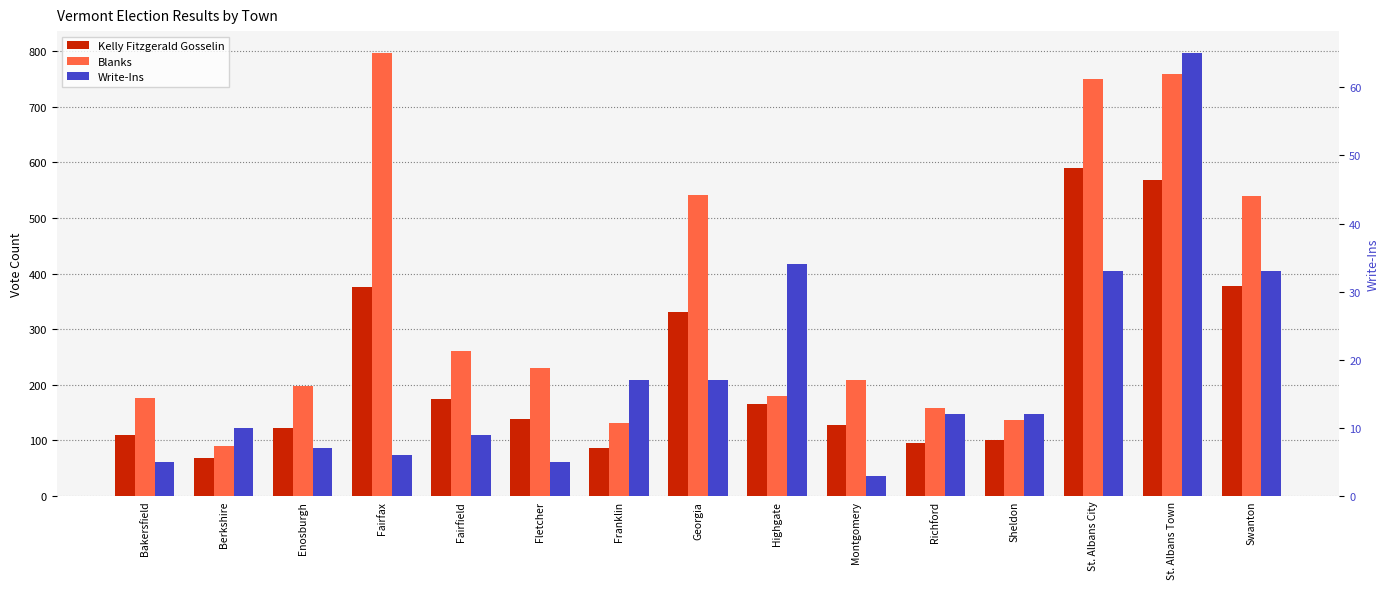

What is the difference between the maximum and minimum values in the Write-Ins series?

62